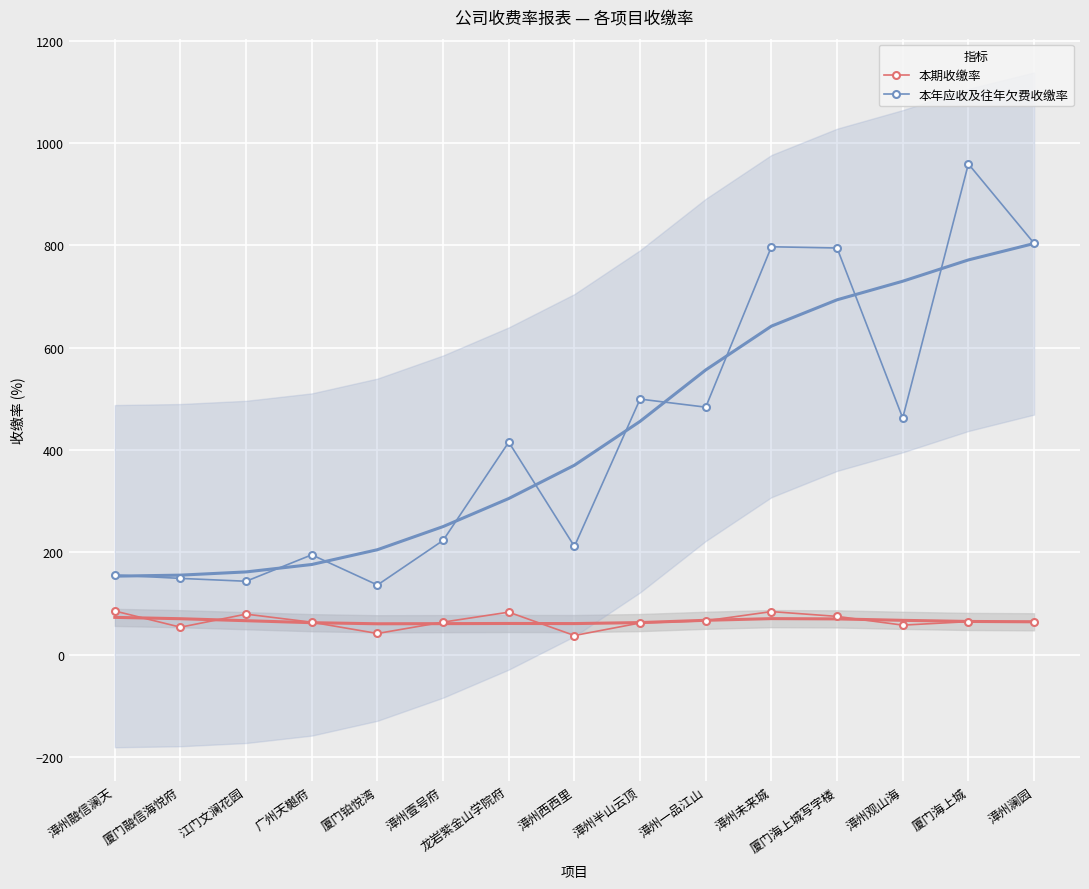

What is the greatest value displayed?

959.3